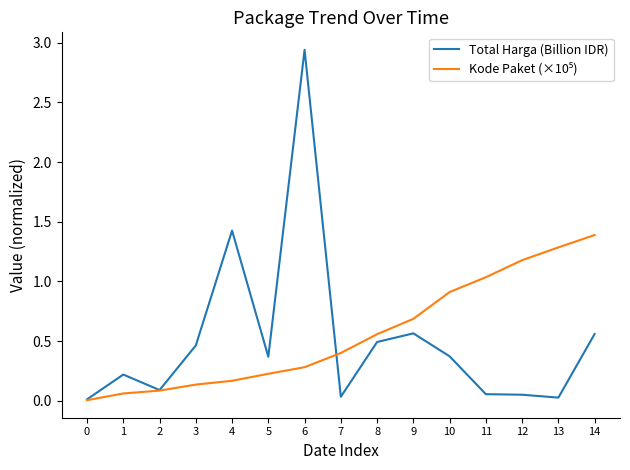

Which series changed the most between 0 and 1?

Total Harga (Billion IDR)